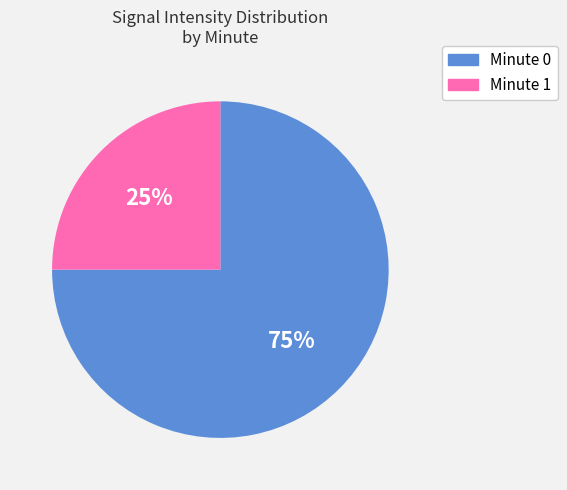

To the nearest percent, what is the difference between the Minute 0 and Minute 1 slice percentages?

50%